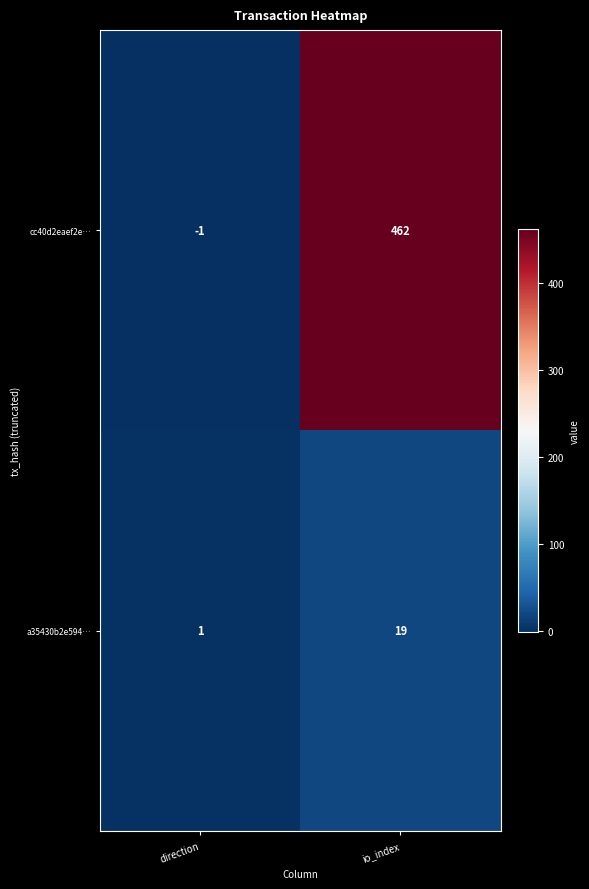

Rank the series by their average value, from highest to lowest.

cc40d2eaef2e…, a35430b2e594…